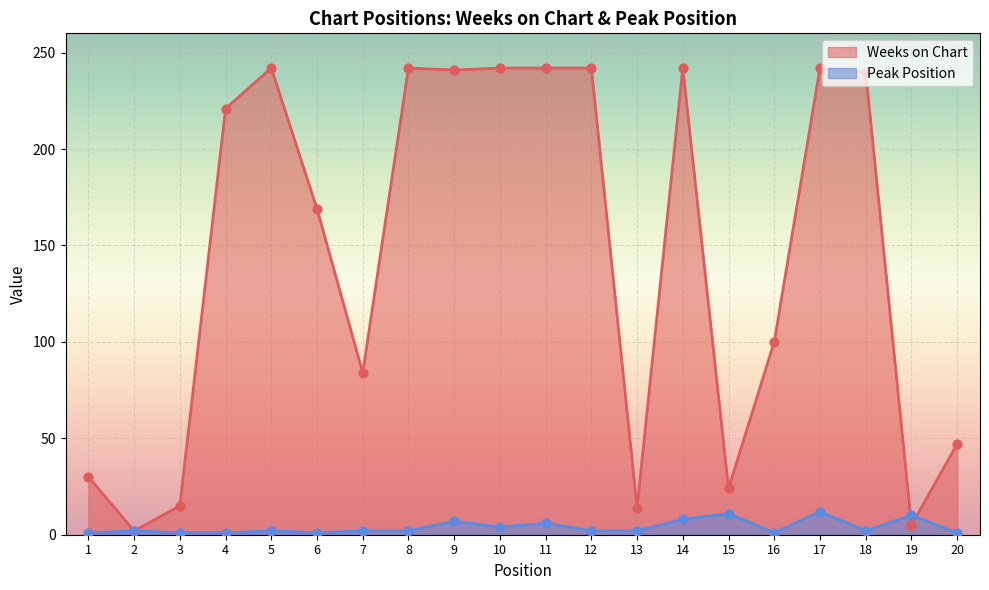

At which category is the sum across all series the highest?

17